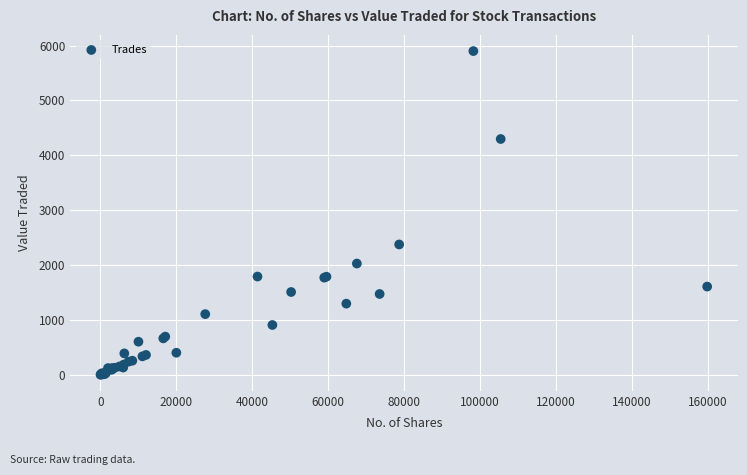

What Y value in the scatter plot is closest to 2950?

2374